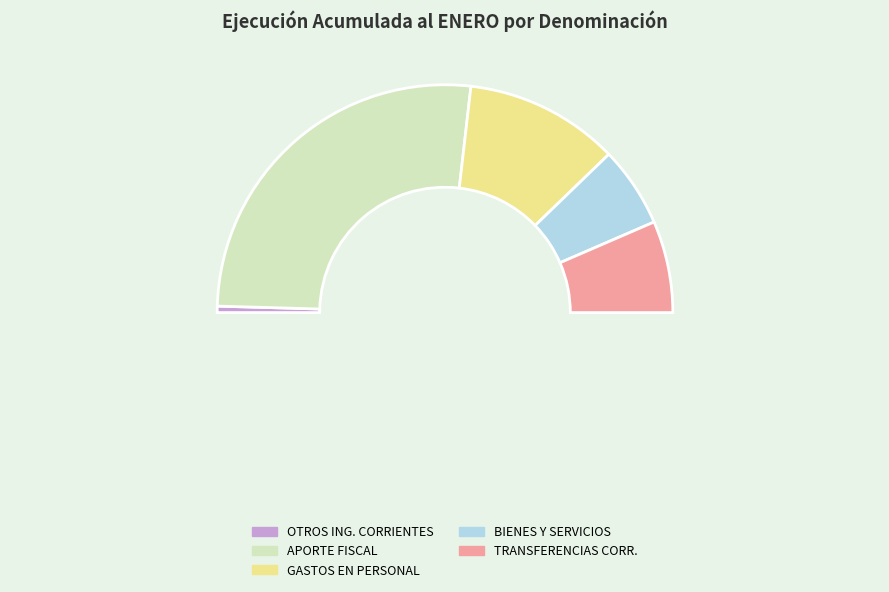

To the nearest percent, what is the difference between the APORTE FISCAL and GASTOS EN PERSONAL slice percentages?

31%